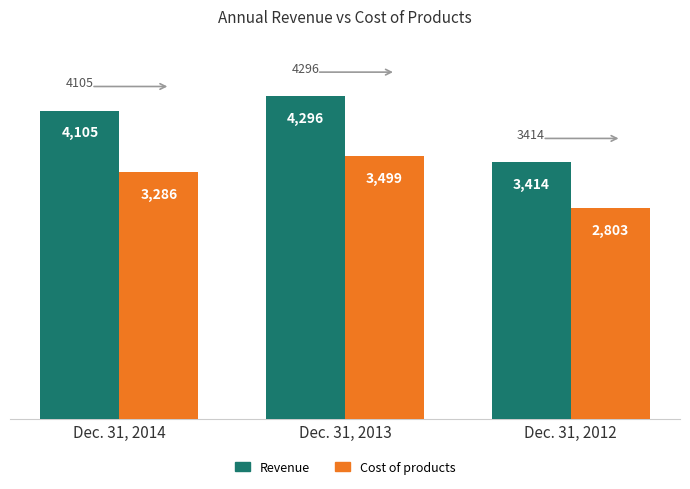

At how many categories does at least one series exceed 3424?

2